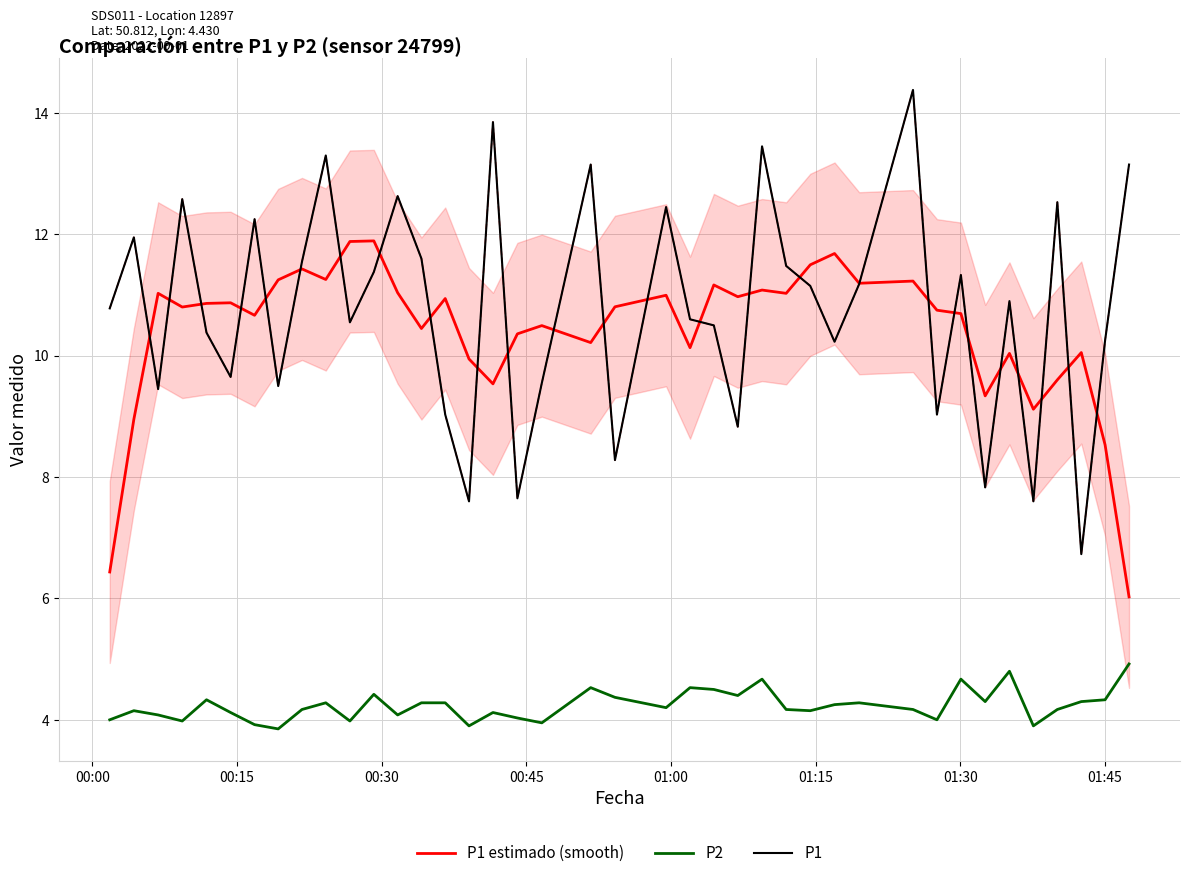

Reading left to right, transcribe all the data shown in this chart.

P1 estimado (smooth): 6.4	9.0	11.0	10.8	10.9	10.9	10.7	11.3	11.4	11.3	11.9	11.9	11.0	10.4	10.9	9.9	9.5	10.4	10.5	10.2	10.8	11.0	10.1	11.2	11.0	11.1	11.0	11.5	11.7	11.2	11.2	10.8	10.7	9.3	10.0	9.1	9.6	10.1	8.5	6.0
P2: 4.0	4.2	4.1	4.0	4.3	4.1	3.9	3.9	4.2	4.3	4.0	4.4	4.1	4.3	4.3	3.9	4.1	4.0	4.0	4.5	4.4	4.2	4.5	4.5	4.4	4.7	4.2	4.2	4.2	4.3	4.2	4.0	4.7	4.3	4.8	3.9	4.2	4.3	4.3	4.9
P1: 10.8	11.9	9.4	12.6	10.4	9.7	12.2	9.5	11.6	13.3	10.6	11.4	12.6	11.6	9.0	7.6	13.8	7.7	9.6	13.2	8.3	12.4	10.6	10.5	8.8	13.4	11.5	11.2	10.2	11.2	14.4	9.0	11.3	7.8	10.9	7.6	12.5	6.7	10.2	13.2